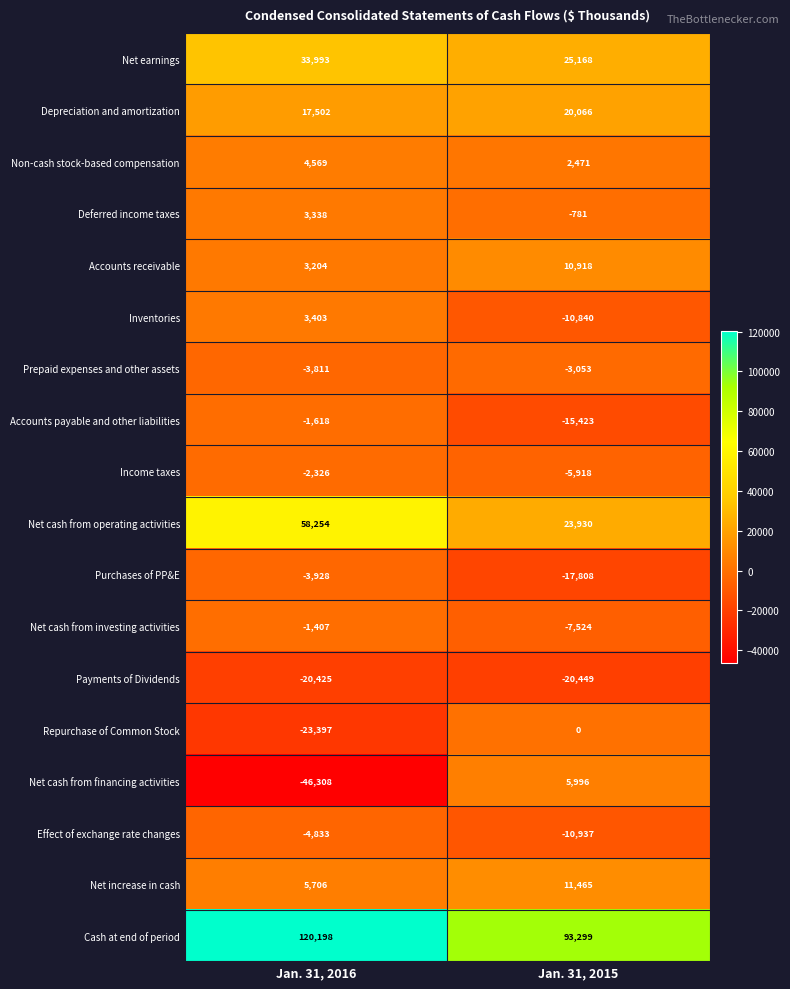

The Income taxes series shows -9123 at Jan. 31, 2015. True or false?

False